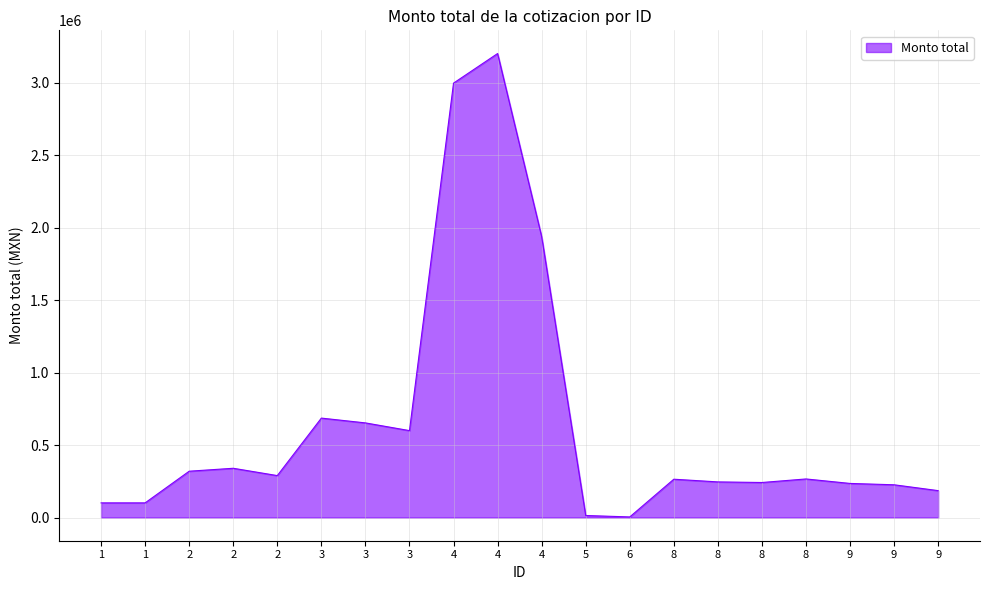

How many interior local valleys (lower than both neighbors) does the data have?

4